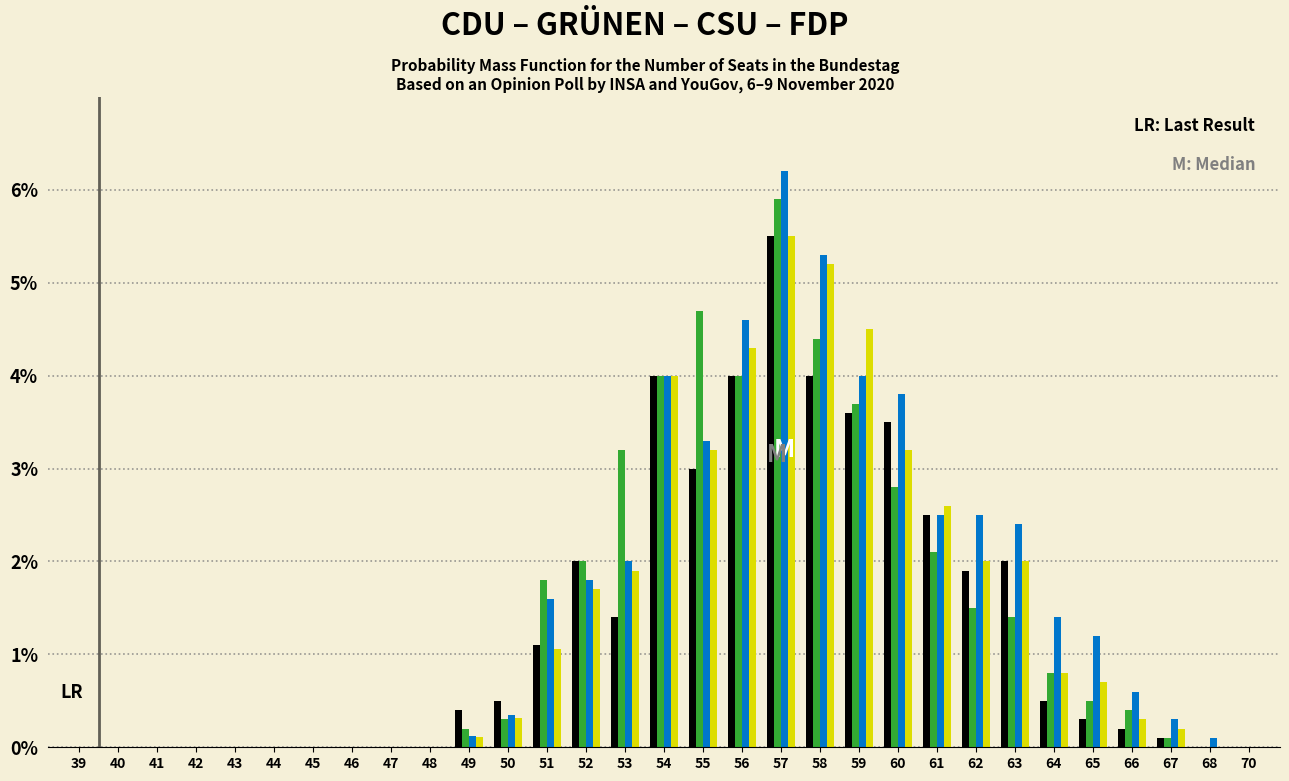

At which category is the sum across all series the highest?

57